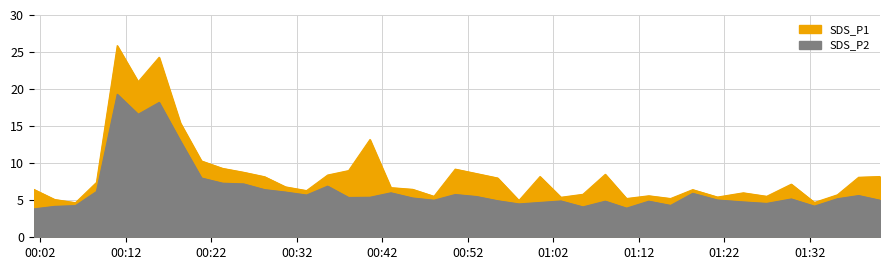

How many lines are shown in the chart?

2